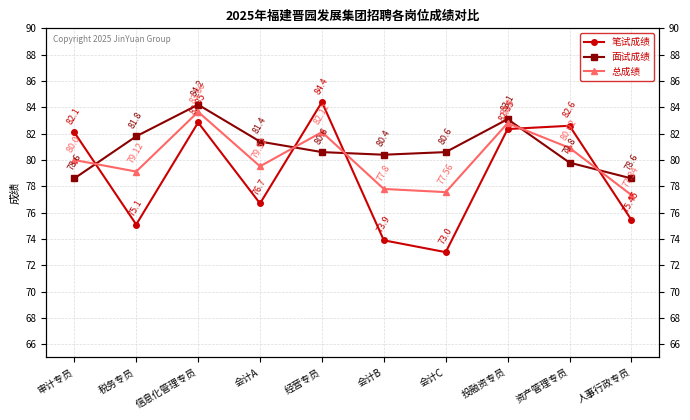

What is the value of the 总成绩 point at the 10th from the left?

77.3